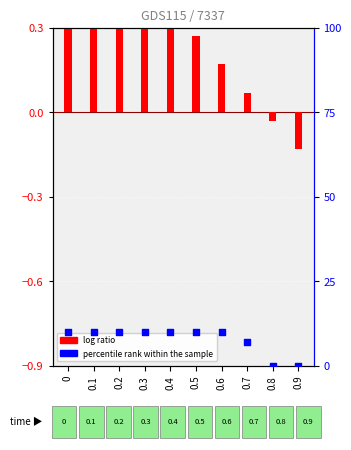

Which series has the widest spread of Y values?

percentile rank within the sample